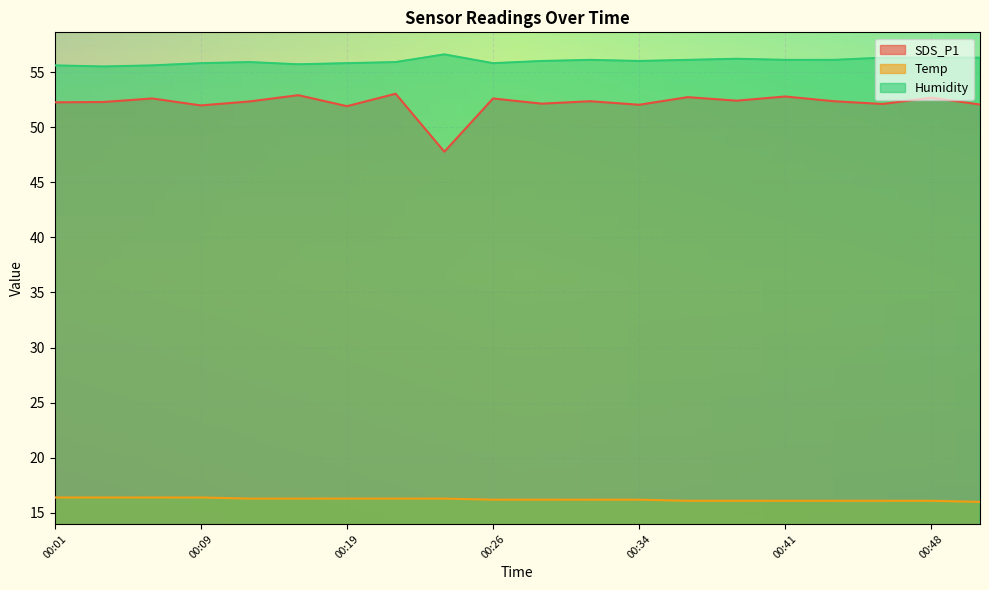

The Humidity series shows 56.3 at 00:46. True or false?

True